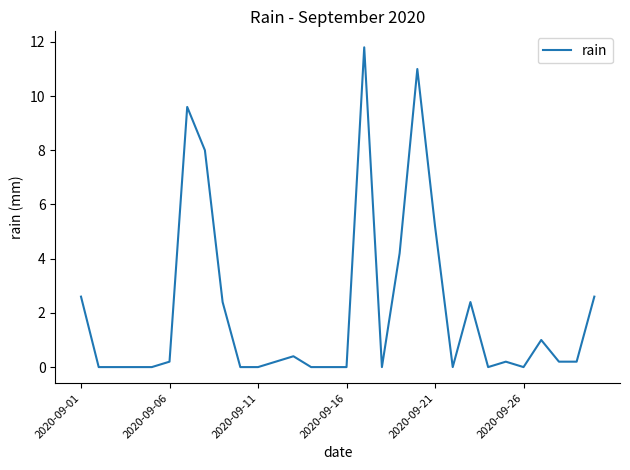

What is the maximum value shown in the chart?

11.8